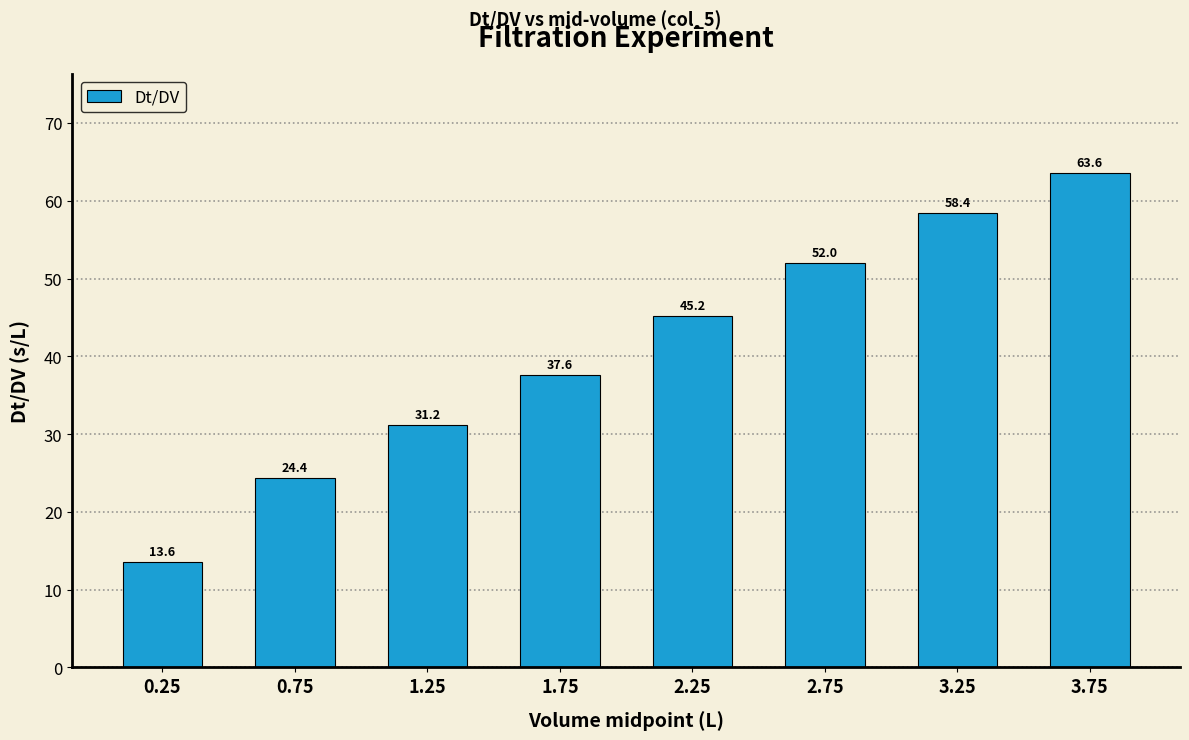

The value at 0.25 is 13.6. True or false?

True